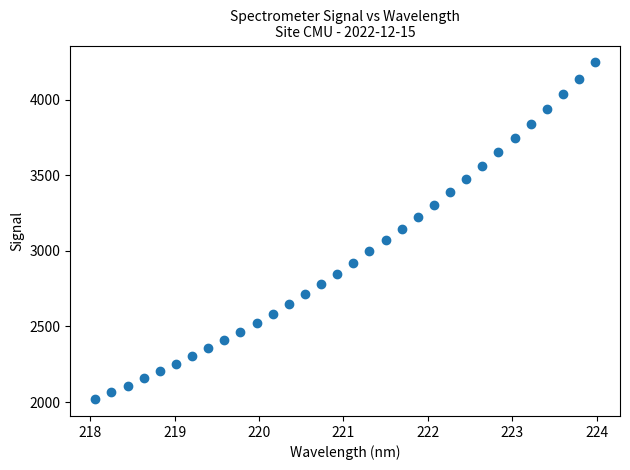

What is the range of Y values (max minus min)?

2228.1